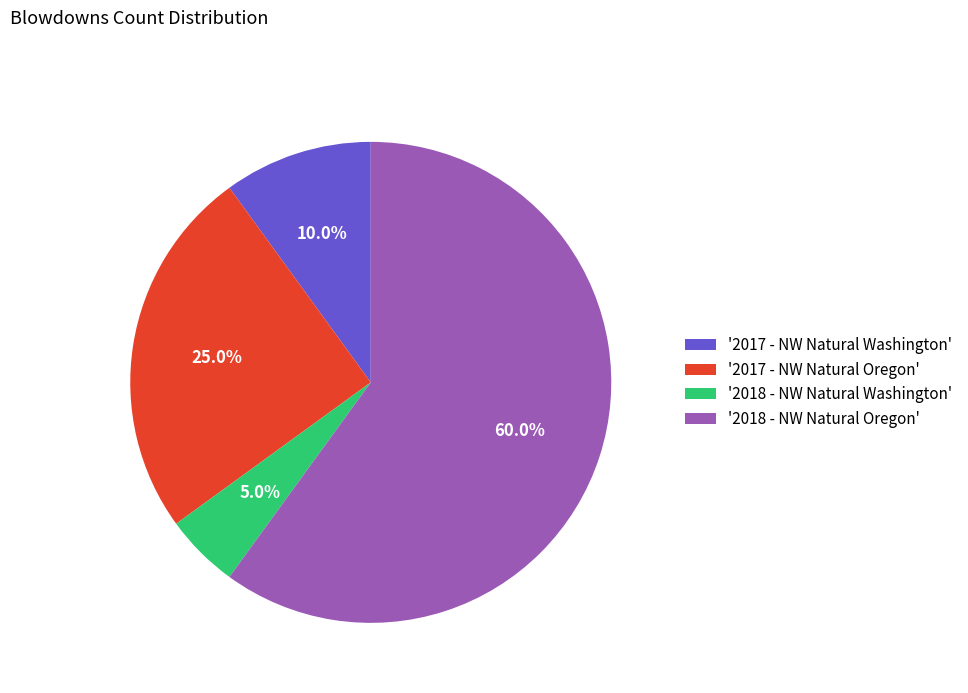

How many segments does this pie chart have?

4